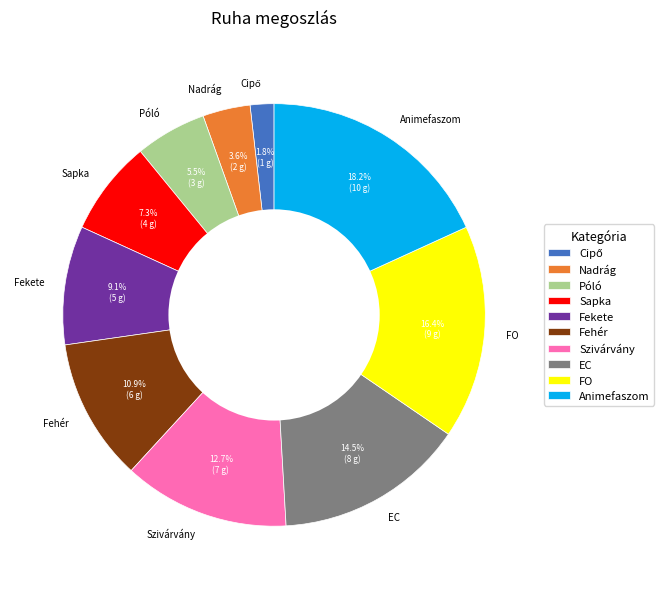

Does FO represent more than half of the total?

No